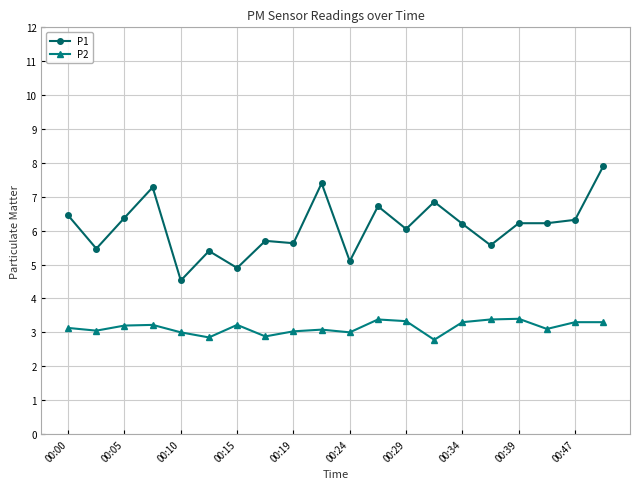

What is the greatest value displayed?

7.9